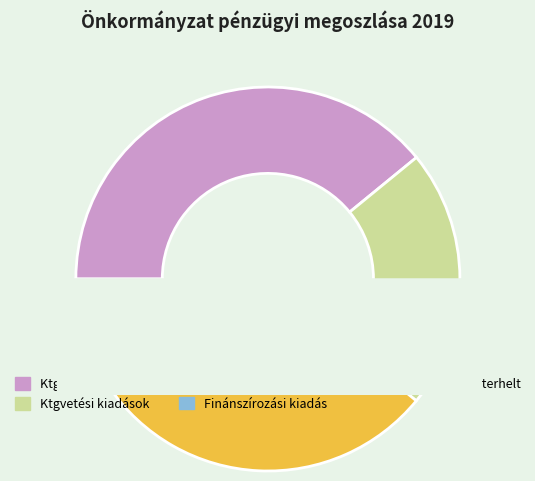

Does Alaptevékenység finanszirozási kiadása represent more than half of the total?

No